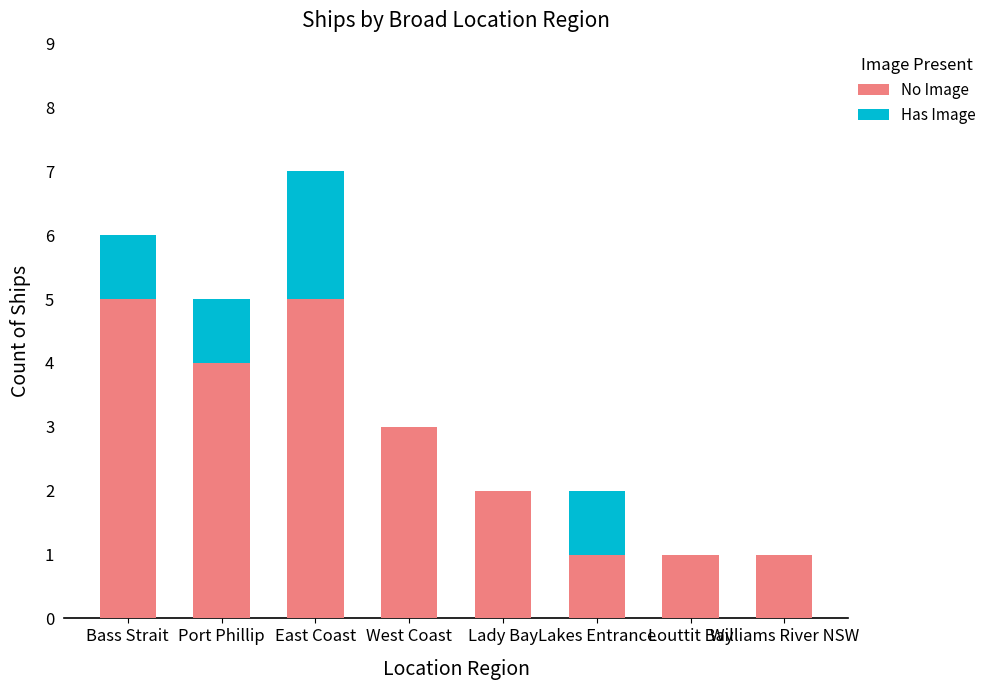

Count the number of categories in the chart.

8